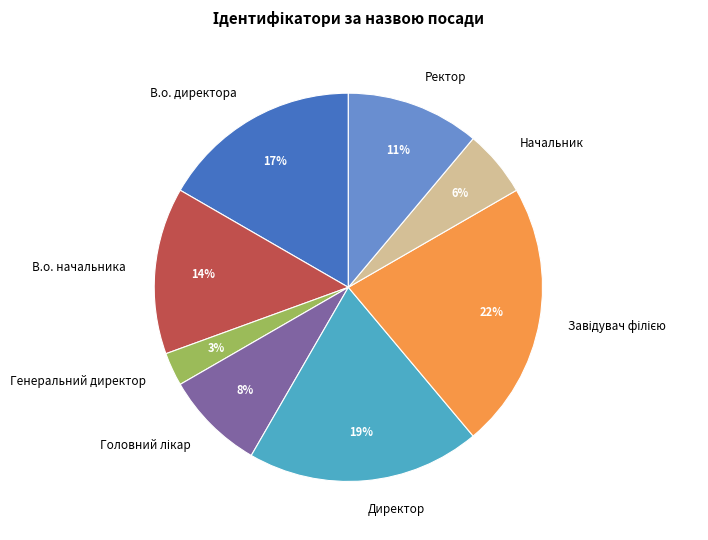

Which slice is the smallest?

Генеральний директор